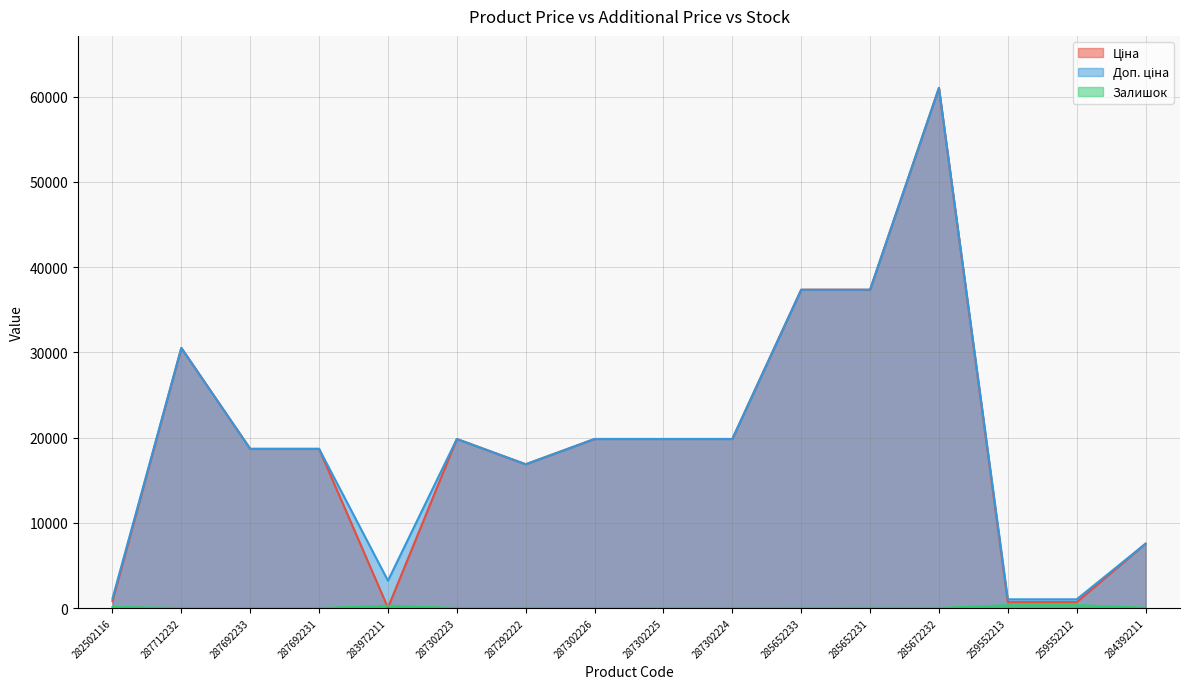

The Ціна series shows 32.0 at 283972211. True or false?

True